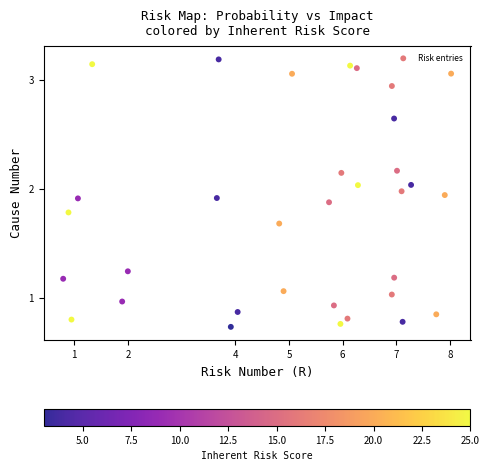

What is the range of Y values (max minus min)?

2.5